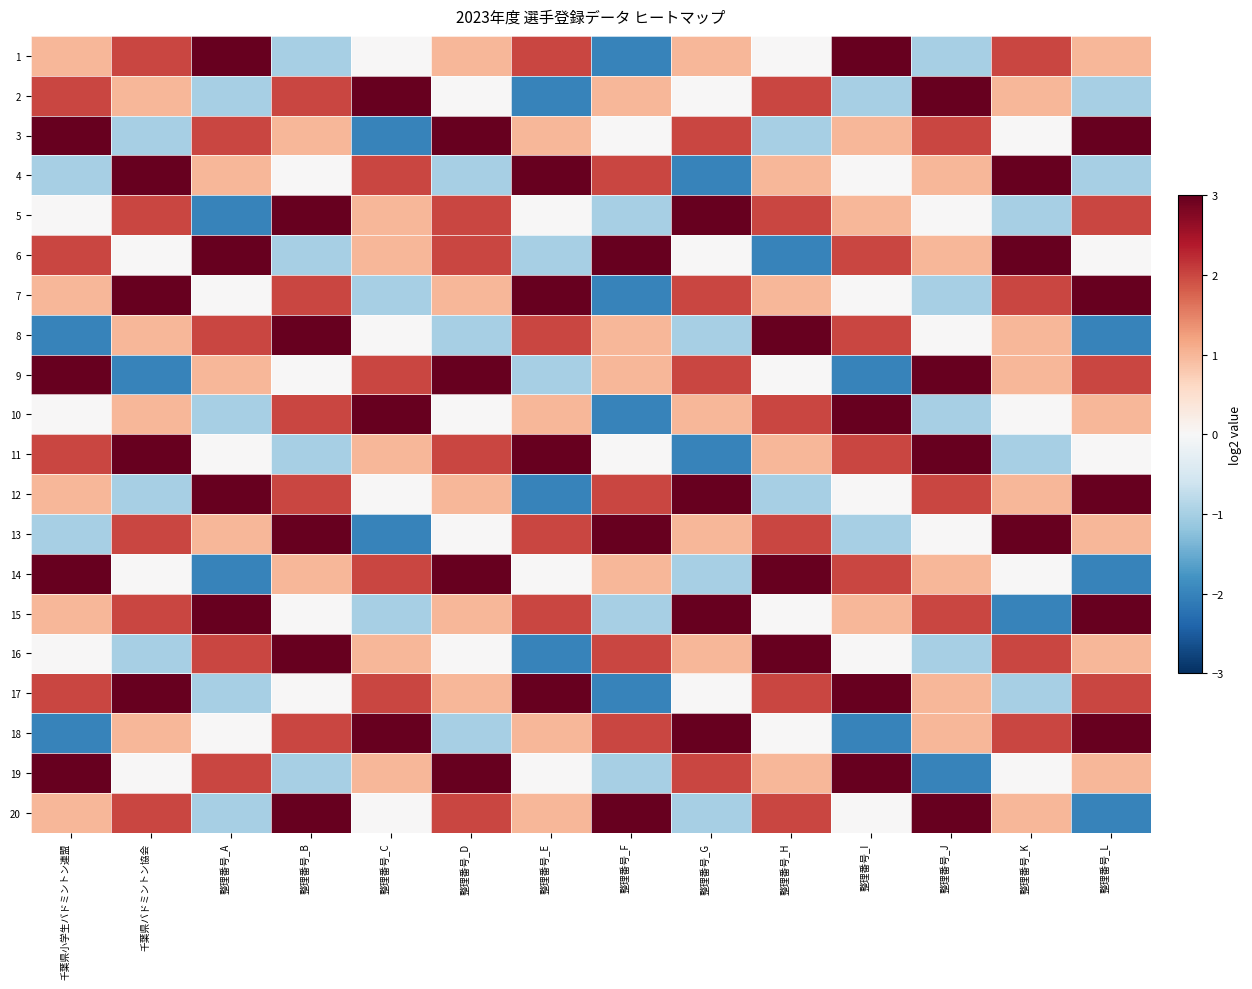

Reading left to right, list all the values displayed in this chart.

1: 千葉県小学生バドミントン連盟=1	千葉県バドミントン協会=2	整理番号_A=3	整理番号_B=-1	整理番号_C=0	整理番号_D=1	整理番号_E=2	整理番号_F=-2	整理番号_G=1	整理番号_H=0	整理番号_I=3	整理番号_J=-1	整理番号_K=2	整理番号_L=1
2: 千葉県小学生バドミントン連盟=2	千葉県バドミントン協会=1	整理番号_A=-1	整理番号_B=2	整理番号_C=3	整理番号_D=0	整理番号_E=-2	整理番号_F=1	整理番号_G=0	整理番号_H=2	整理番号_I=-1	整理番号_J=3	整理番号_K=1	整理番号_L=-1
3: 千葉県小学生バドミントン連盟=3	千葉県バドミントン協会=-1	整理番号_A=2	整理番号_B=1	整理番号_C=-2	整理番号_D=3	整理番号_E=1	整理番号_F=0	整理番号_G=2	整理番号_H=-1	整理番号_I=1	整理番号_J=2	整理番号_K=0	整理番号_L=3
4: 千葉県小学生バドミントン連盟=-1	千葉県バドミントン協会=3	整理番号_A=1	整理番号_B=0	整理番号_C=2	整理番号_D=-1	整理番号_E=3	整理番号_F=2	整理番号_G=-2	整理番号_H=1	整理番号_I=0	整理番号_J=1	整理番号_K=3	整理番号_L=-1
5: 千葉県小学生バドミントン連盟=0	千葉県バドミントン協会=2	整理番号_A=-2	整理番号_B=3	整理番号_C=1	整理番号_D=2	整理番号_E=0	整理番号_F=-1	整理番号_G=3	整理番号_H=2	整理番号_I=1	整理番号_J=0	整理番号_K=-1	整理番号_L=2
6: 千葉県小学生バドミントン連盟=2	千葉県バドミントン協会=0	整理番号_A=3	整理番号_B=-1	整理番号_C=1	整理番号_D=2	整理番号_E=-1	整理番号_F=3	整理番号_G=0	整理番号_H=-2	整理番号_I=2	整理番号_J=1	整理番号_K=3	整理番号_L=0
7: 千葉県小学生バドミントン連盟=1	千葉県バドミントン協会=3	整理番号_A=0	整理番号_B=2	整理番号_C=-1	整理番号_D=1	整理番号_E=3	整理番号_F=-2	整理番号_G=2	整理番号_H=1	整理番号_I=0	整理番号_J=-1	整理番号_K=2	整理番号_L=3
8: 千葉県小学生バドミントン連盟=-2	千葉県バドミントン協会=1	整理番号_A=2	整理番号_B=3	整理番号_C=0	整理番号_D=-1	整理番号_E=2	整理番号_F=1	整理番号_G=-1	整理番号_H=3	整理番号_I=2	整理番号_J=0	整理番号_K=1	整理番号_L=-2
9: 千葉県小学生バドミントン連盟=3	千葉県バドミントン協会=-2	整理番号_A=1	整理番号_B=0	整理番号_C=2	整理番号_D=3	整理番号_E=-1	整理番号_F=1	整理番号_G=2	整理番号_H=0	整理番号_I=-2	整理番号_J=3	整理番号_K=1	整理番号_L=2
10: 千葉県小学生バドミントン連盟=0	千葉県バドミントン協会=1	整理番号_A=-1	整理番号_B=2	整理番号_C=3	整理番号_D=0	整理番号_E=1	整理番号_F=-2	整理番号_G=1	整理番号_H=2	整理番号_I=3	整理番号_J=-1	整理番号_K=0	整理番号_L=1
11: 千葉県小学生バドミントン連盟=2	千葉県バドミントン協会=3	整理番号_A=0	整理番号_B=-1	整理番号_C=1	整理番号_D=2	整理番号_E=3	整理番号_F=0	整理番号_G=-2	整理番号_H=1	整理番号_I=2	整理番号_J=3	整理番号_K=-1	整理番号_L=0
12: 千葉県小学生バドミントン連盟=1	千葉県バドミントン協会=-1	整理番号_A=3	整理番号_B=2	整理番号_C=0	整理番号_D=1	整理番号_E=-2	整理番号_F=2	整理番号_G=3	整理番号_H=-1	整理番号_I=0	整理番号_J=2	整理番号_K=1	整理番号_L=3
13: 千葉県小学生バドミントン連盟=-1	千葉県バドミントン協会=2	整理番号_A=1	整理番号_B=3	整理番号_C=-2	整理番号_D=0	整理番号_E=2	整理番号_F=3	整理番号_G=1	整理番号_H=2	整理番号_I=-1	整理番号_J=0	整理番号_K=3	整理番号_L=1
14: 千葉県小学生バドミントン連盟=3	千葉県バドミントン協会=0	整理番号_A=-2	整理番号_B=1	整理番号_C=2	整理番号_D=3	整理番号_E=0	整理番号_F=1	整理番号_G=-1	整理番号_H=3	整理番号_I=2	整理番号_J=1	整理番号_K=0	整理番号_L=-2
15: 千葉県小学生バドミントン連盟=1	千葉県バドミントン協会=2	整理番号_A=3	整理番号_B=0	整理番号_C=-1	整理番号_D=1	整理番号_E=2	整理番号_F=-1	整理番号_G=3	整理番号_H=0	整理番号_I=1	整理番号_J=2	整理番号_K=-2	整理番号_L=3
16: 千葉県小学生バドミントン連盟=0	千葉県バドミントン協会=-1	整理番号_A=2	整理番号_B=3	整理番号_C=1	整理番号_D=0	整理番号_E=-2	整理番号_F=2	整理番号_G=1	整理番号_H=3	整理番号_I=0	整理番号_J=-1	整理番号_K=2	整理番号_L=1
17: 千葉県小学生バドミントン連盟=2	千葉県バドミントン協会=3	整理番号_A=-1	整理番号_B=0	整理番号_C=2	整理番号_D=1	整理番号_E=3	整理番号_F=-2	整理番号_G=0	整理番号_H=2	整理番号_I=3	整理番号_J=1	整理番号_K=-1	整理番号_L=2
18: 千葉県小学生バドミントン連盟=-2	千葉県バドミントン協会=1	整理番号_A=0	整理番号_B=2	整理番号_C=3	整理番号_D=-1	整理番号_E=1	整理番号_F=2	整理番号_G=3	整理番号_H=0	整理番号_I=-2	整理番号_J=1	整理番号_K=2	整理番号_L=3
19: 千葉県小学生バドミントン連盟=3	千葉県バドミントン協会=0	整理番号_A=2	整理番号_B=-1	整理番号_C=1	整理番号_D=3	整理番号_E=0	整理番号_F=-1	整理番号_G=2	整理番号_H=1	整理番号_I=3	整理番号_J=-2	整理番号_K=0	整理番号_L=1
20: 千葉県小学生バドミントン連盟=1	千葉県バドミントン協会=2	整理番号_A=-1	整理番号_B=3	整理番号_C=0	整理番号_D=2	整理番号_E=1	整理番号_F=3	整理番号_G=-1	整理番号_H=2	整理番号_I=0	整理番号_J=3	整理番号_K=1	整理番号_L=-2